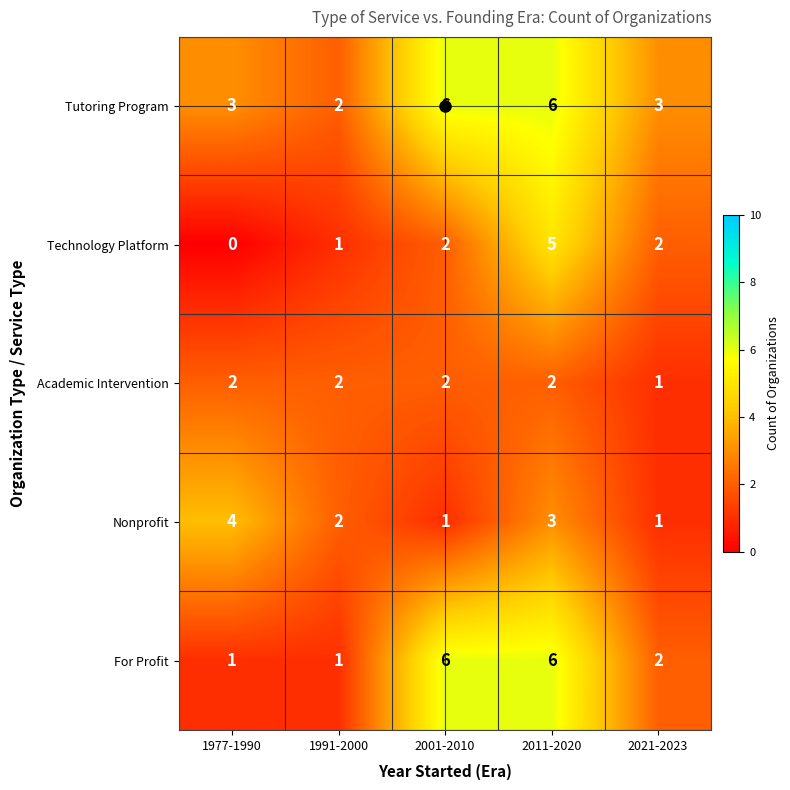

Count the For Profit values in the range 1 to 6.

5